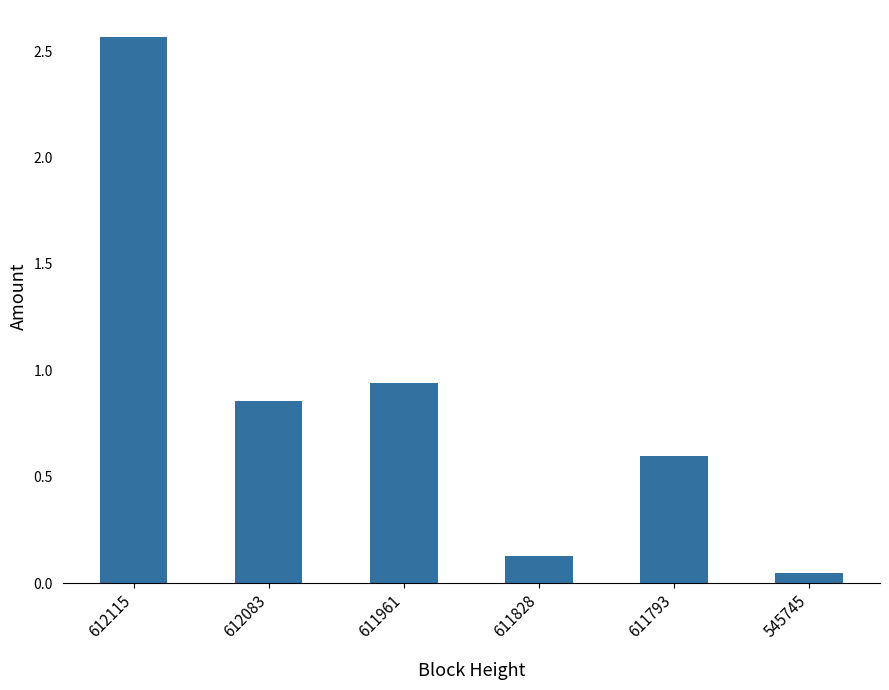

Is it true that the value at 611828 is 0.0?

False